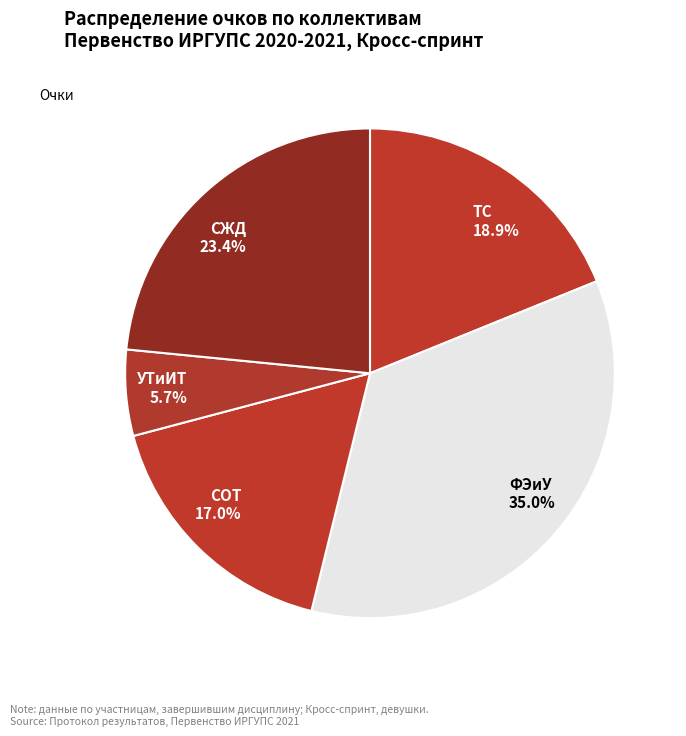

Which has a higher value, СЖД 23.4% or СОТ 17.0%?

СЖД 23.4%